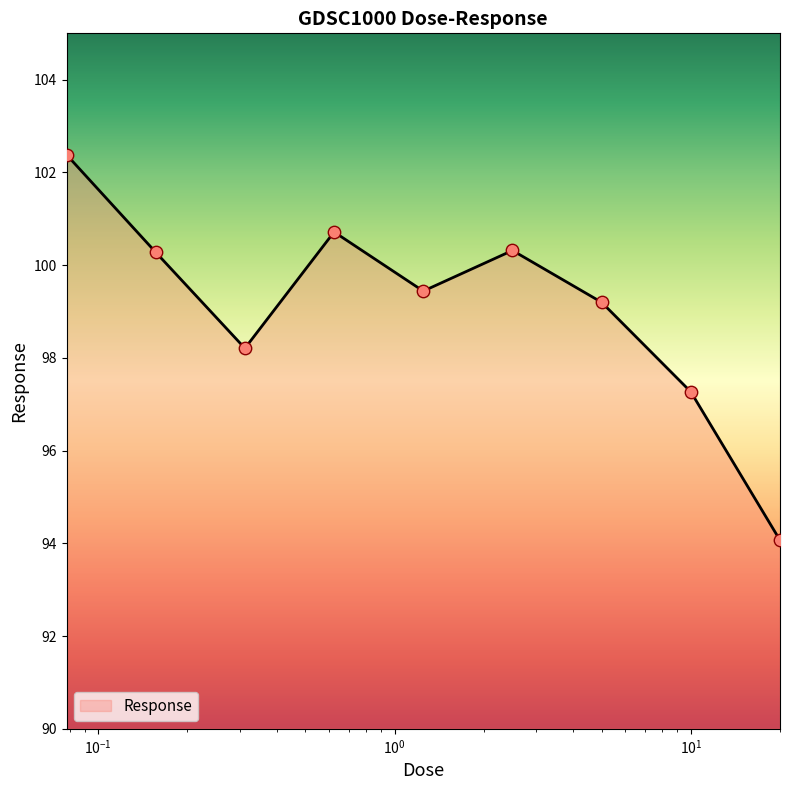

What is the greatest value displayed?

102.4